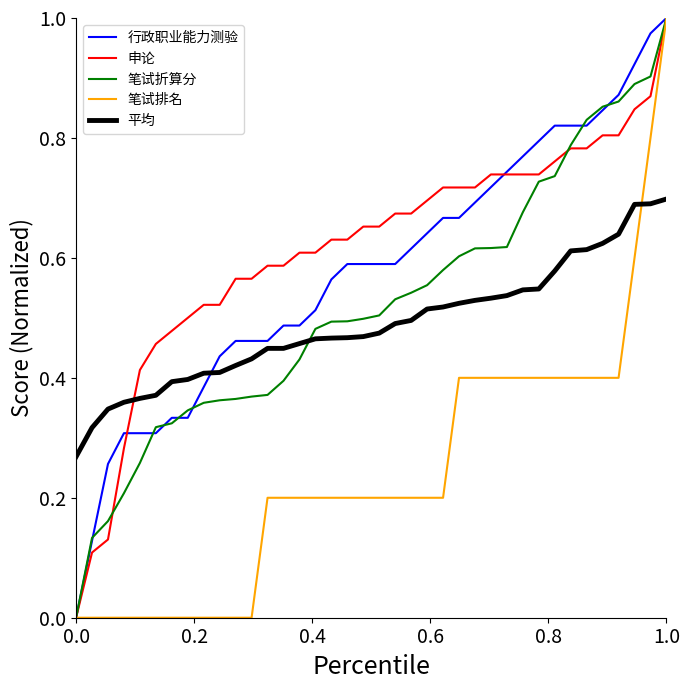

What are all the series names shown in the legend?

行政职业能力测验, 申论, 笔试折算分, 笔试排名, 平均